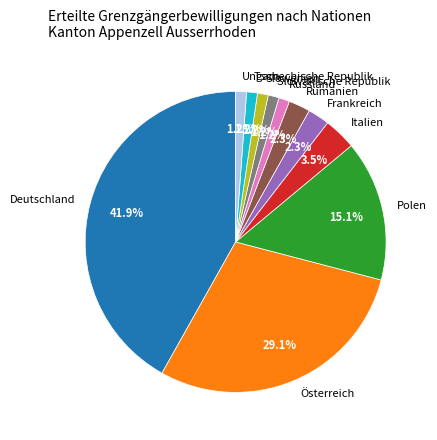

Is there a majority slice in this chart?

No